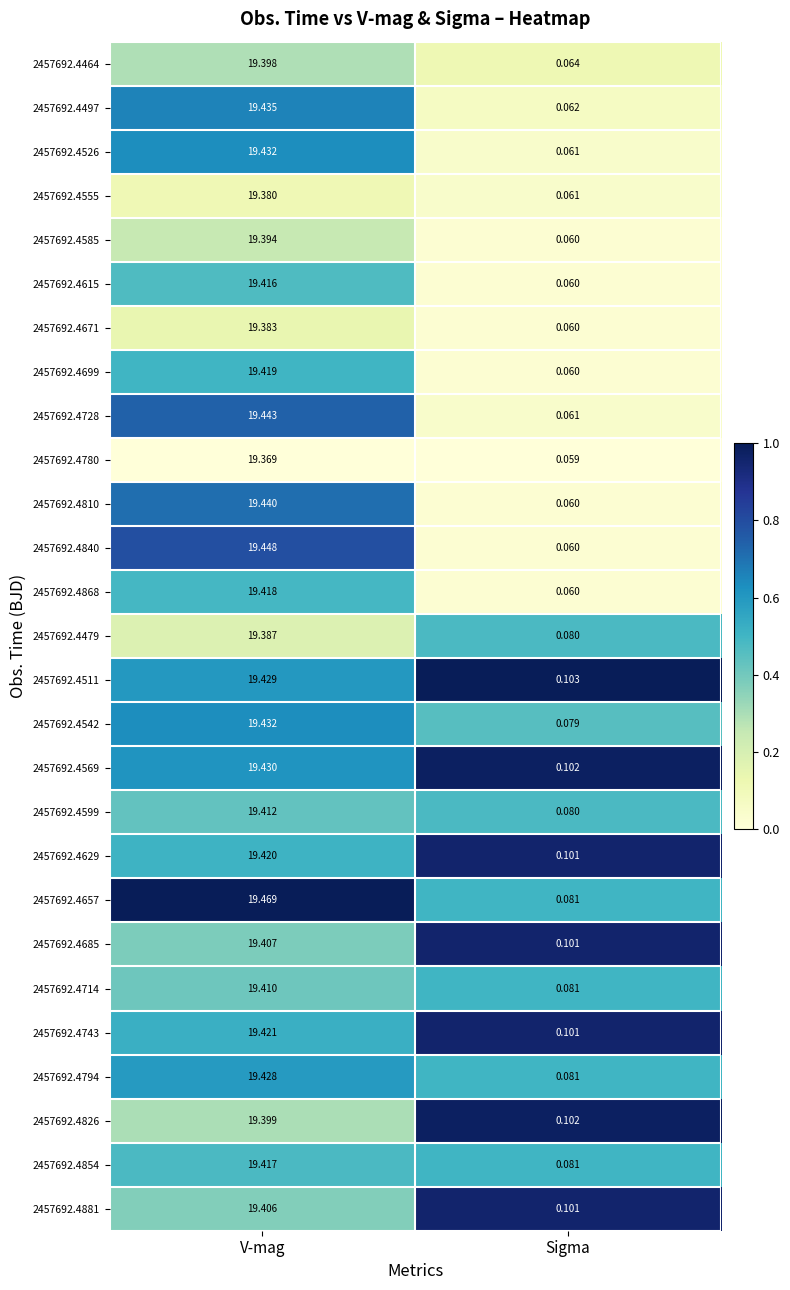

Which category has the lowest value in the 2457692.4826 series?

Sigma